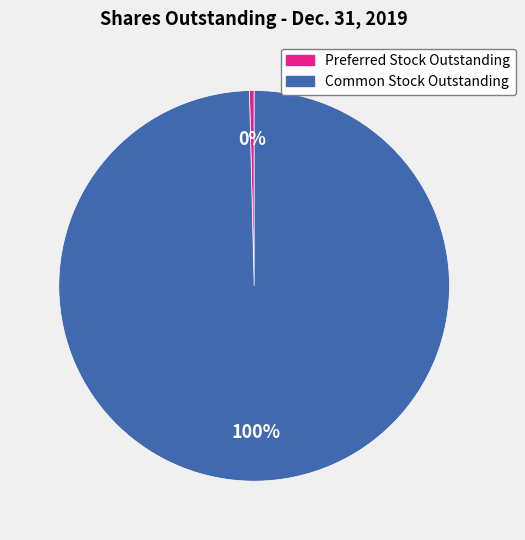

Does any single category account for the majority?

Yes